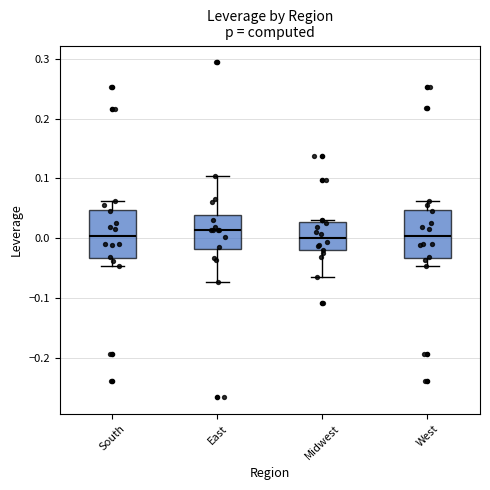

Reading left to right, read every box against the y-axis: the position of its median line, the range the box covers, and the ends of its whiskers. The values are not printed on the chart, so give them approximately, as read against the axis.

South: median 0.00, box -0.03 to 0.05, whiskers -0.05 to 0.06
East: median 0.01, box -0.02 to 0.04, whiskers -0.07 to 0.10
Midwest: median 0.00, box -0.02 to 0.03, whiskers -0.07 to 0.03 (just above the box's upper edge)
West: median 0.00, box -0.03 to 0.05, whiskers -0.05 to 0.06